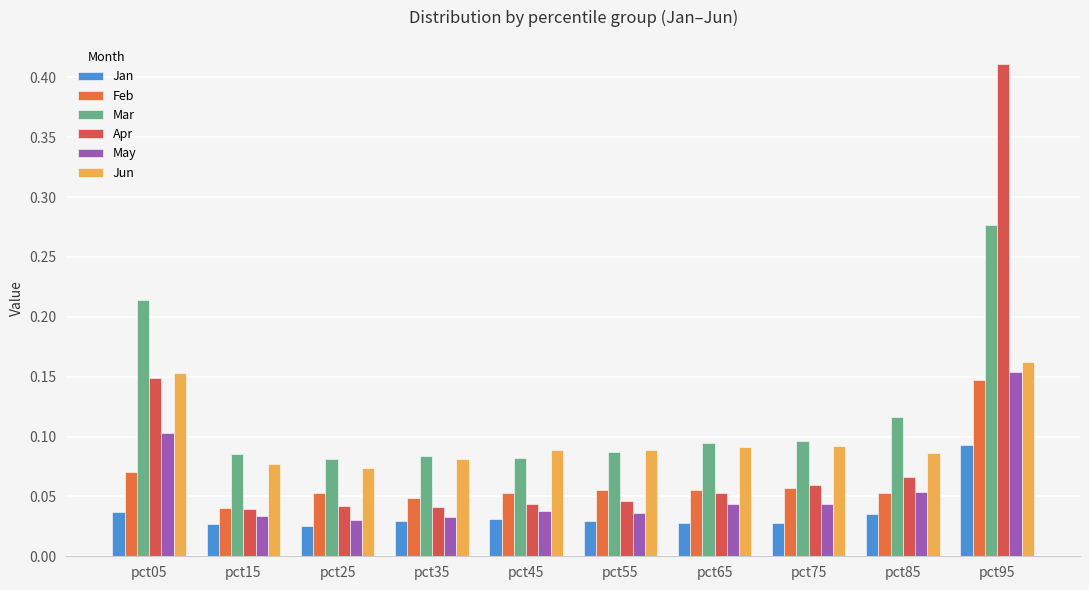

Which series has the largest total across all categories?

Mar